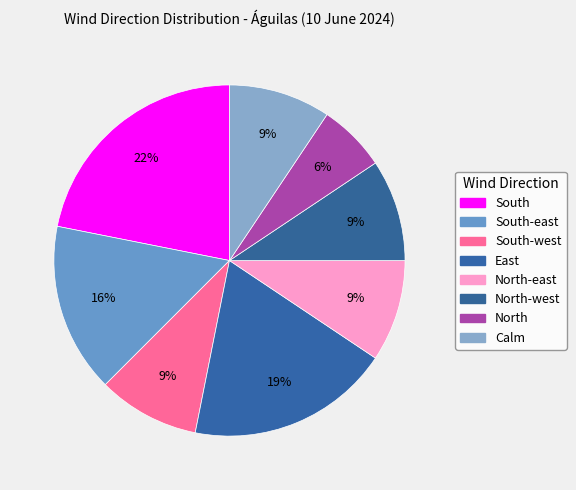

Is there any slice that represents more than half of the pie?

No